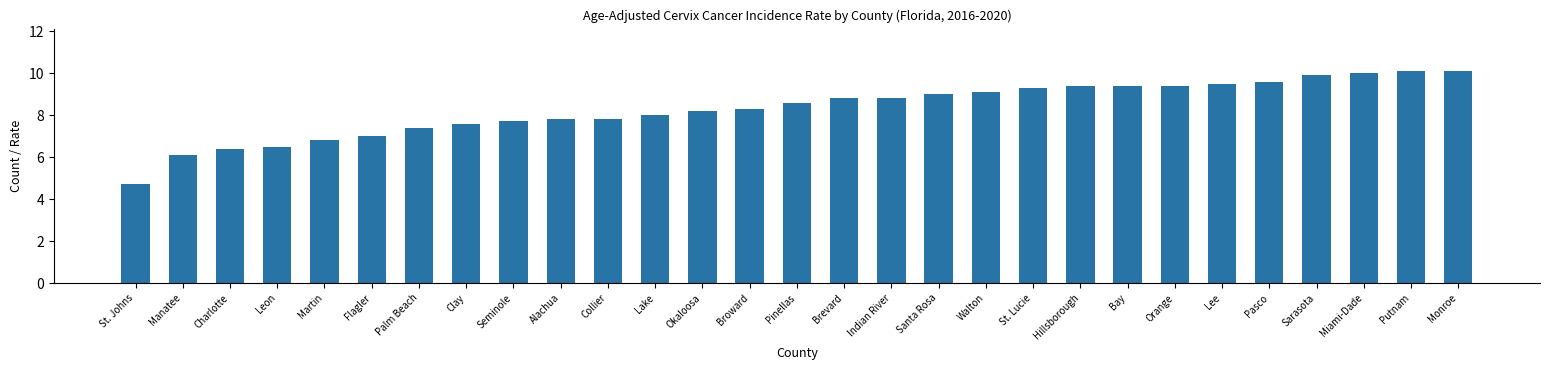

What is the minimum value shown in the chart?

4.7